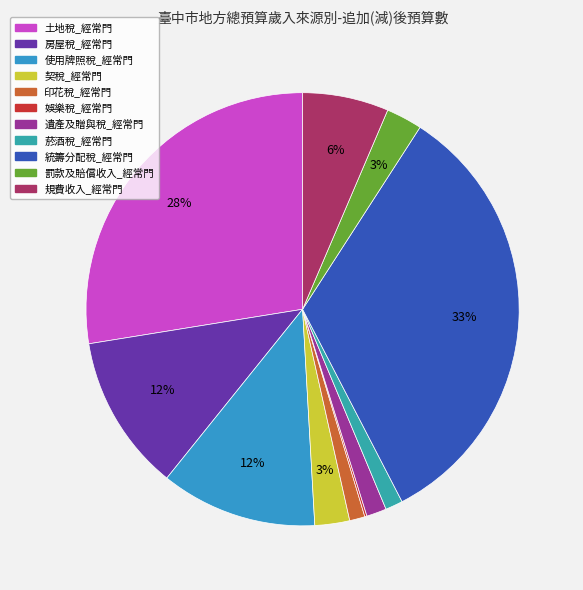

Is 印花稅_經常門 the majority of the pie?

No